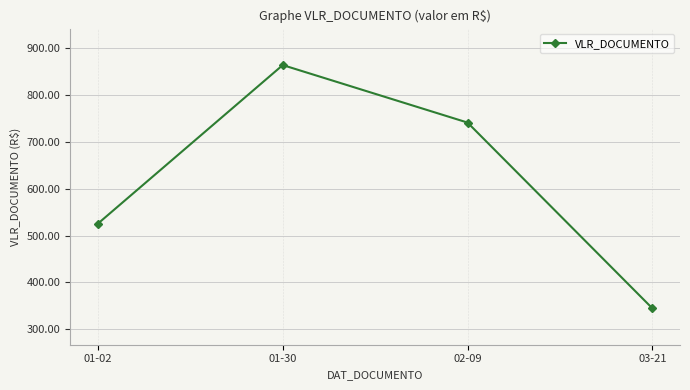

Rank the categories by value from highest to lowest.

01-30, 02-09, 01-02, 03-21